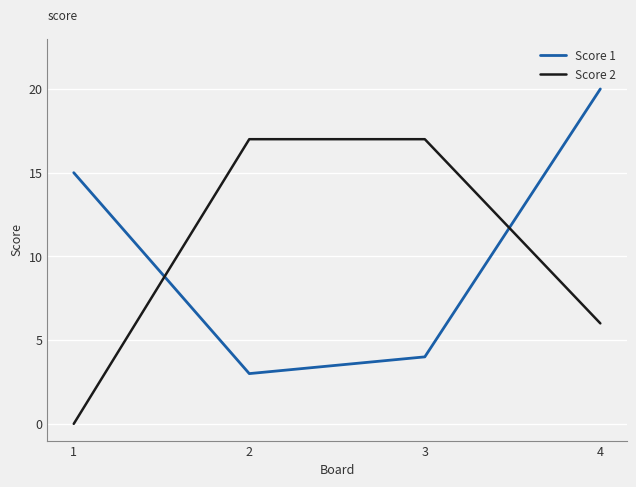

The value of Score 1 at 3 is 2. True or false?

False